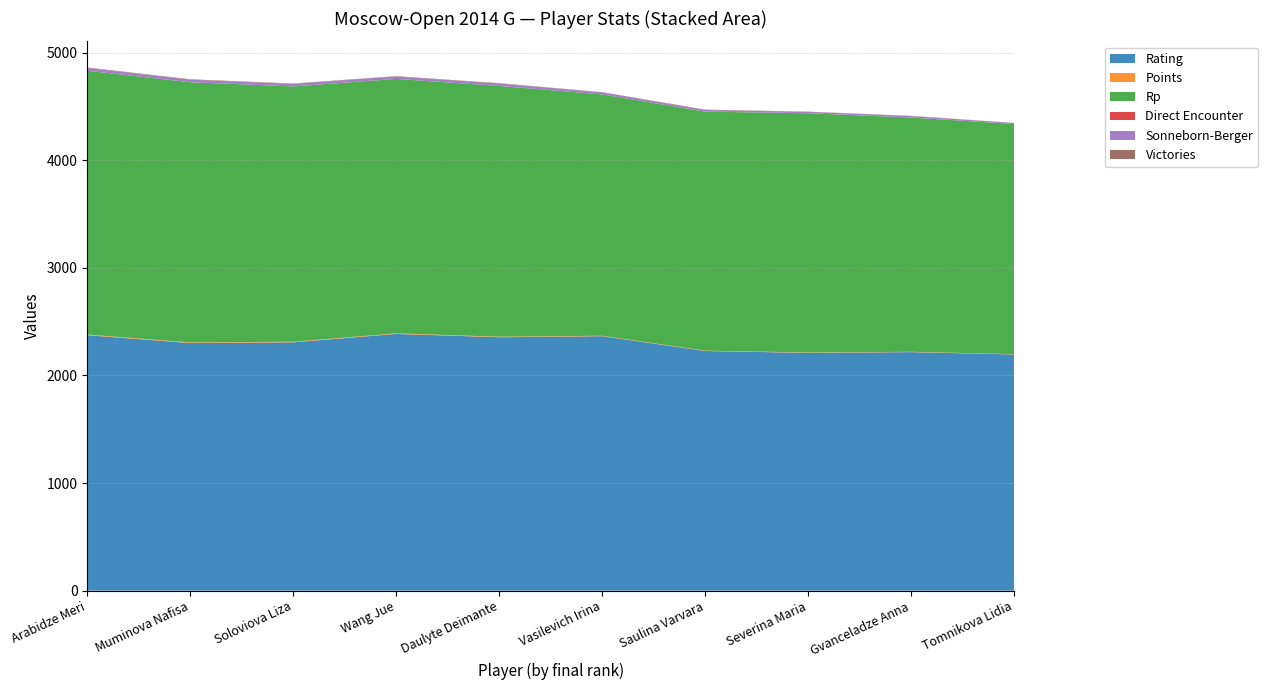

Reading left to right, list all the values displayed in this chart.

Rating: 2374.0	2301.0	2308.0	2386.0	2355.0	2365.0	2227.0	2210.0	2217.0	2195.0
Points: 6.5	6.0	5.5	5.5	5.0	4.0	3.5	3.5	3.0	2.5
Rp: 2451.0	2418.0	2372.0	2364.0	2330.0	2243.0	2221.0	2223.0	2177.0	2139.0
Direct Encounter: 0.0	0.0	0.5	0.5	0.0	0.0	0.5	0.5	0.0	0.0
Sonneborn-Berger: 25.2	23.5	23.2	22.5	22.2	18.8	15.2	12.8	13.5	8.5
Victories: 5.0	4.0	4.0	3.0	4.0	2.0	3.0	2.0	2.0	2.0